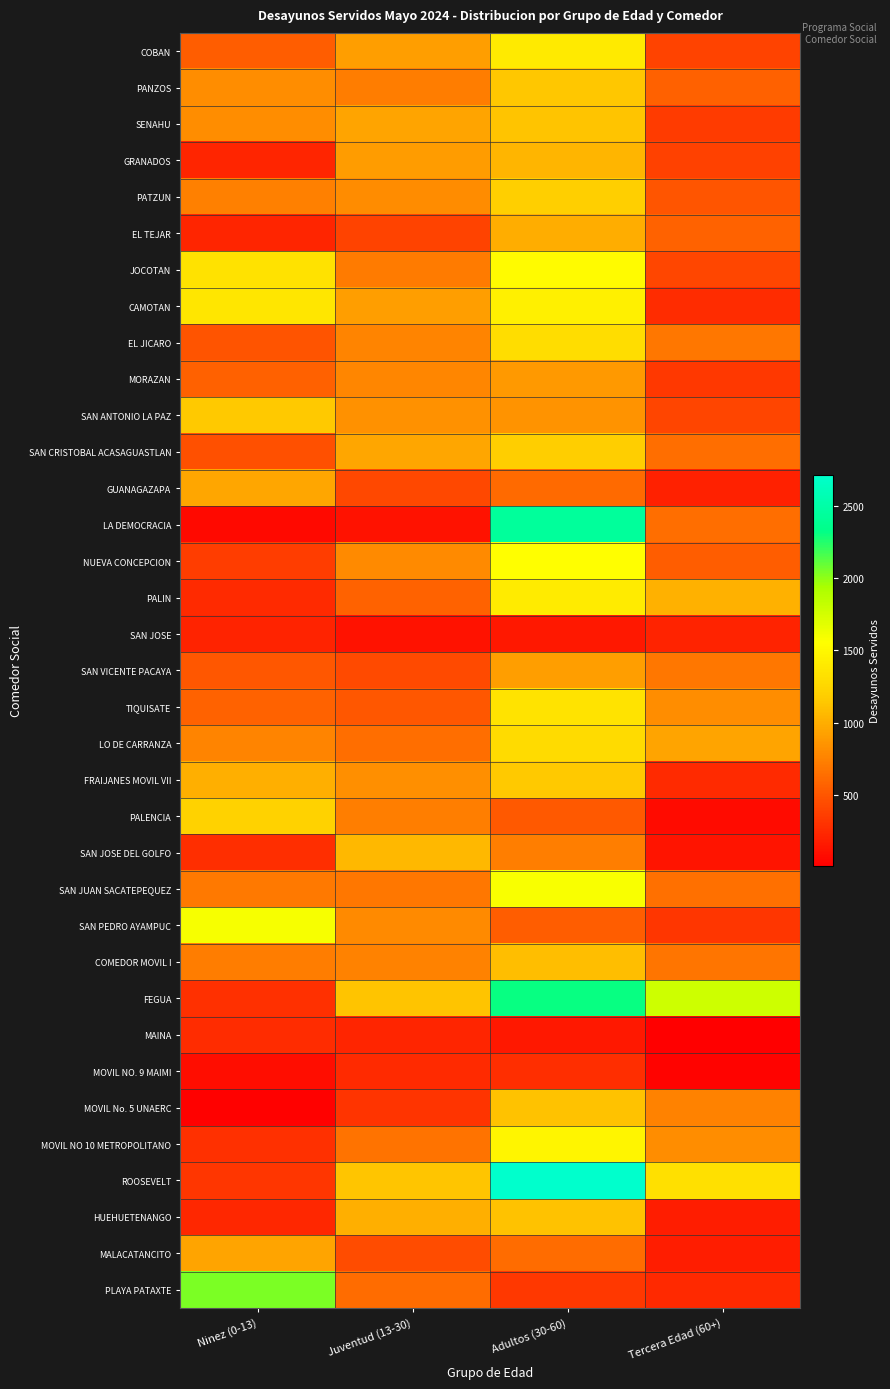

What is the minimum value shown in the chart?

10